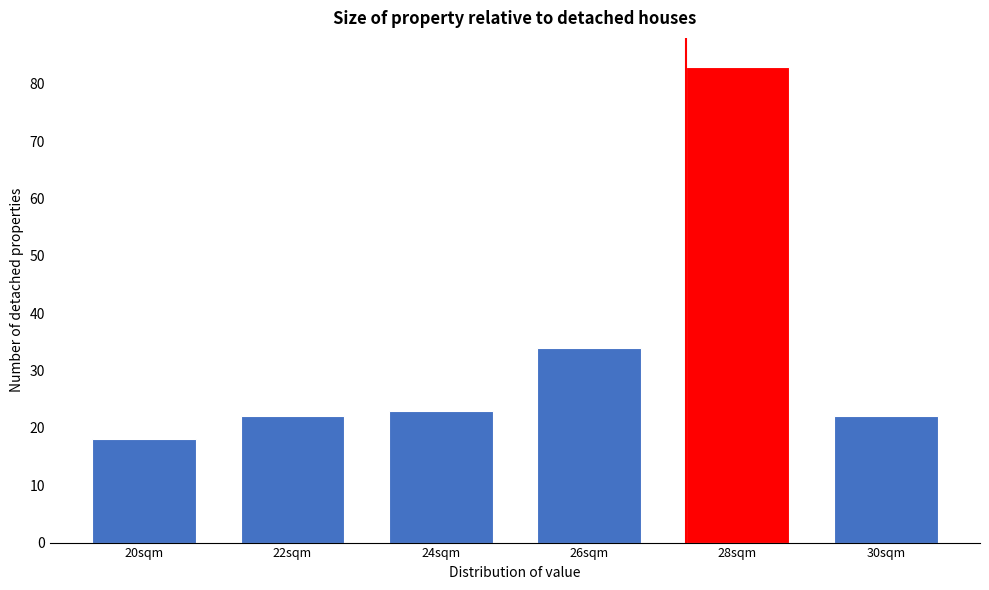

Reading left to right, what are all the values shown in this chart?

18	22	23	34	83	22